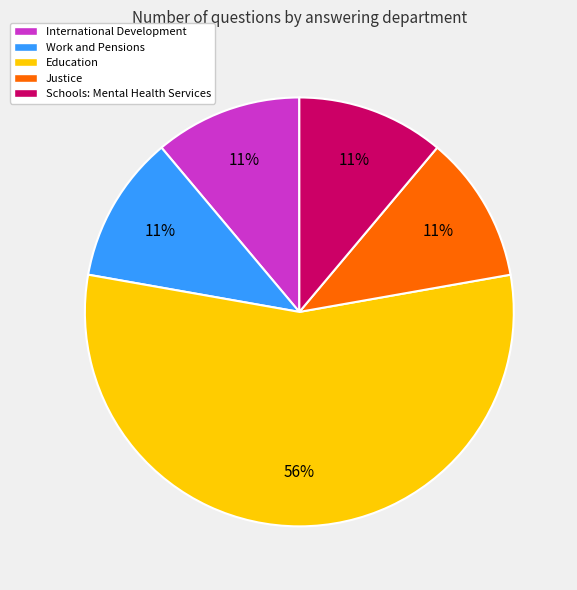

Is it true that International Development is 3% of the pie?

False